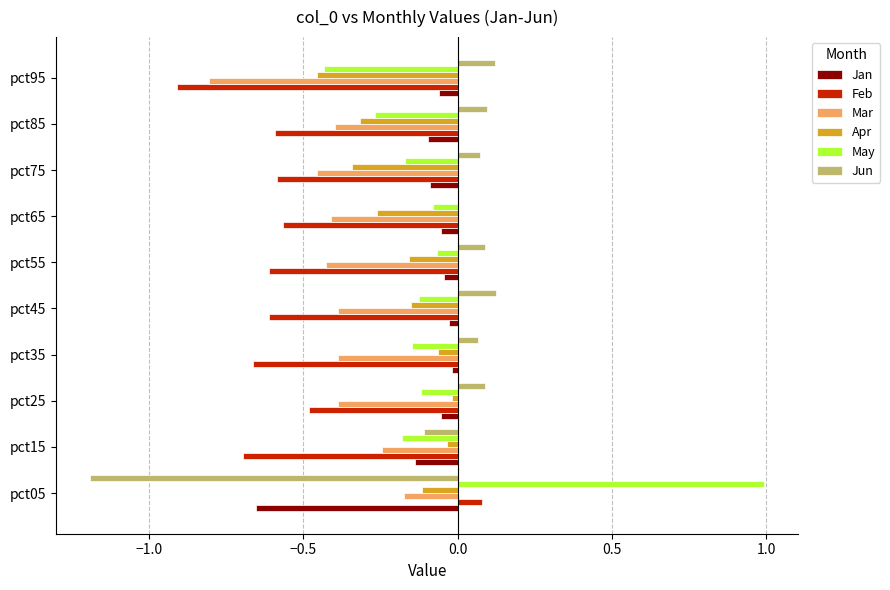

Is the value of Jan at pct95 greater than the value of Mar at pct95?

Yes